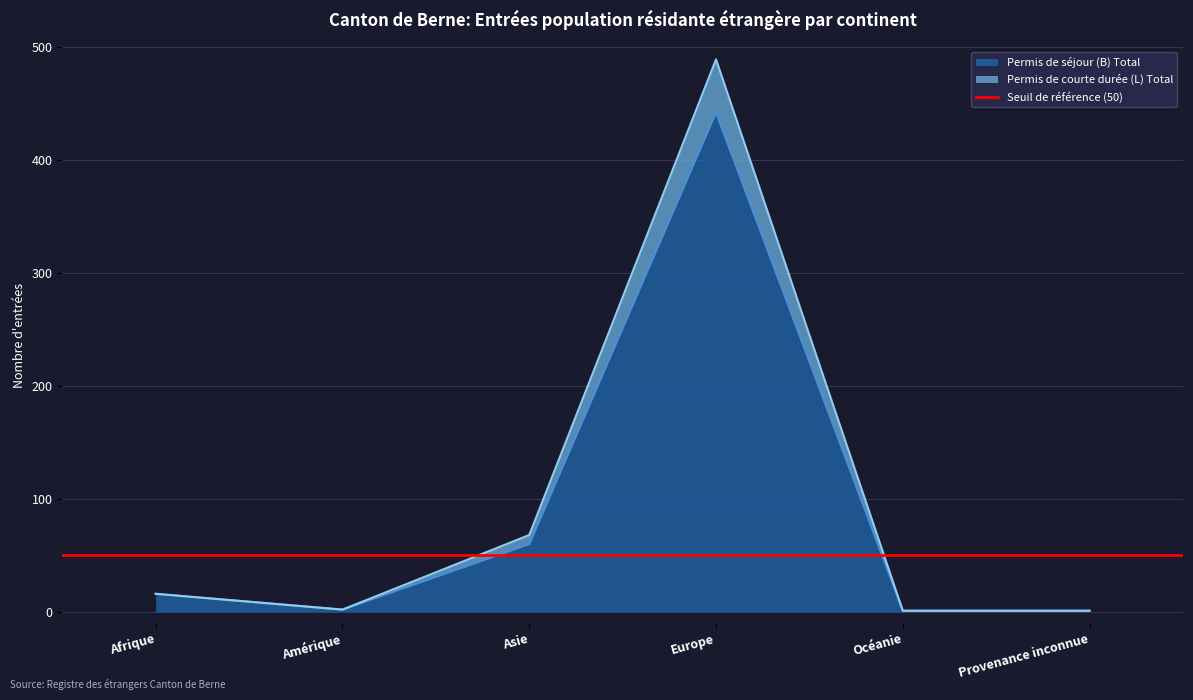

How many values in the Permis de séjour (B) Total series exceed 16?

2